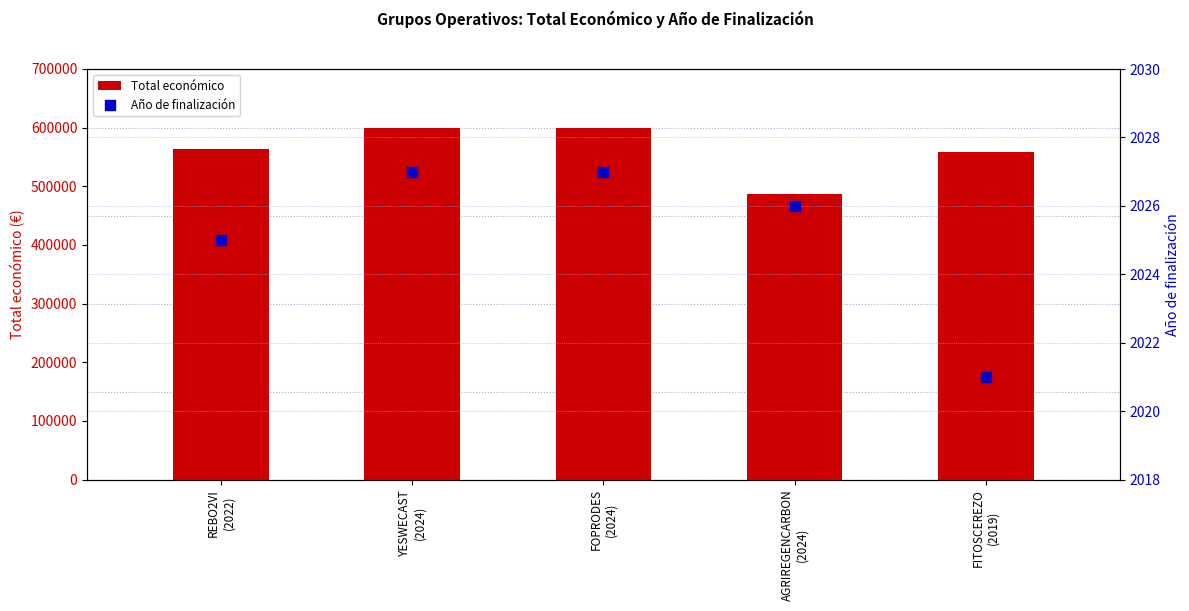

What are all the series names shown in the legend?

Total económico, Año de finalización